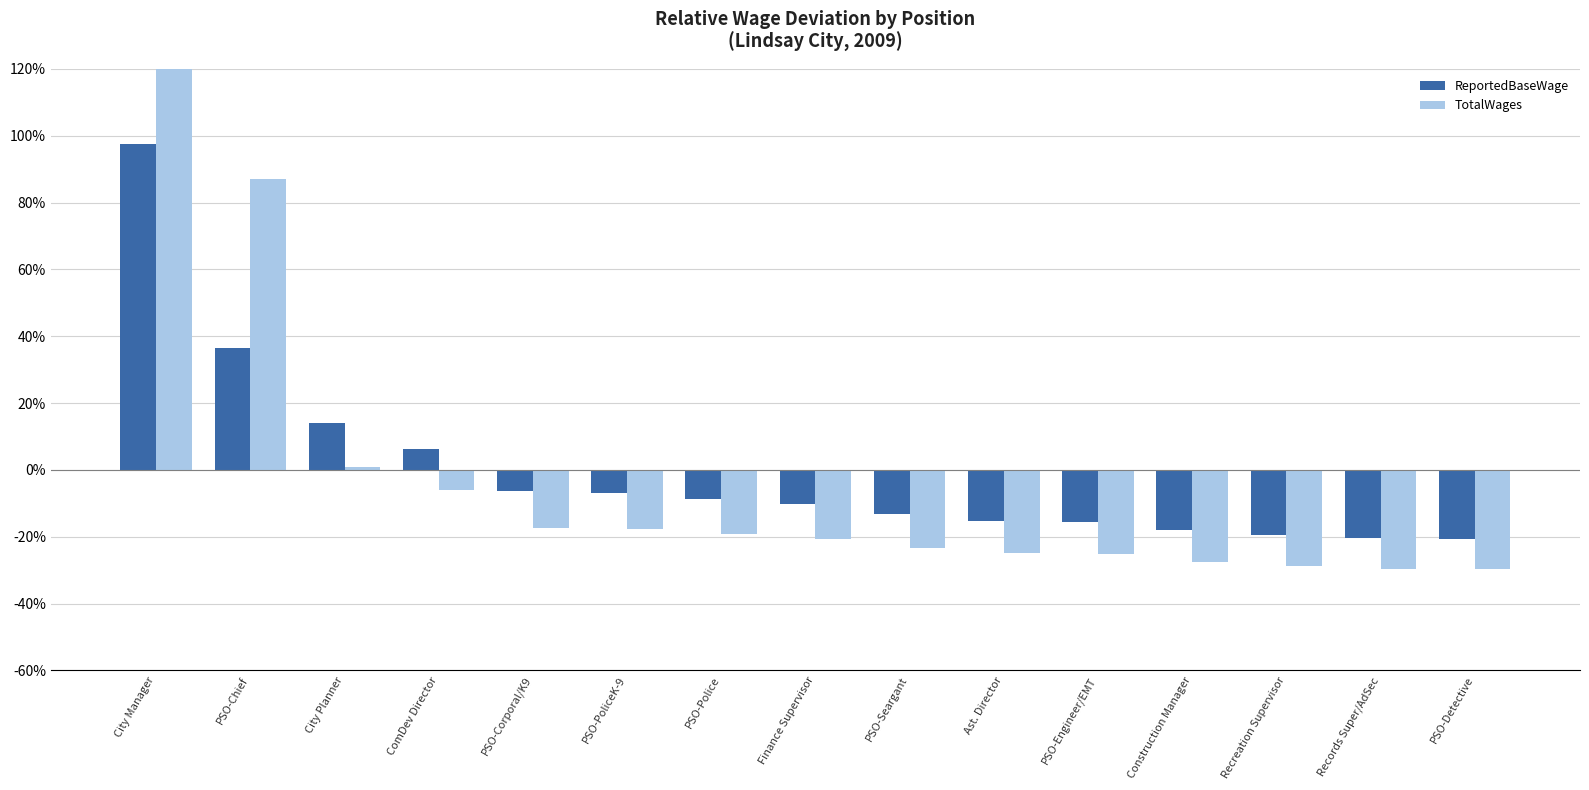

At which label does TotalWages reach its peak?

City Manager